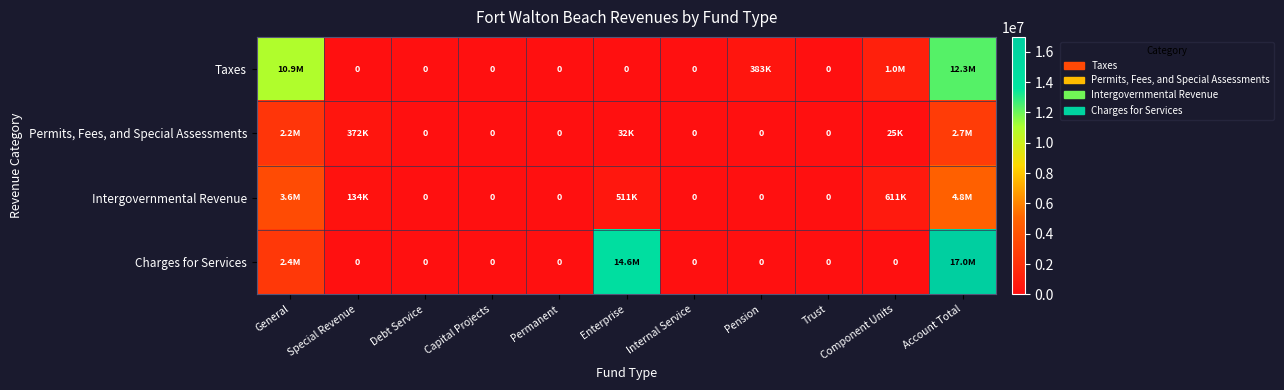

Which label corresponds to the largest value in the chart?

Account Total